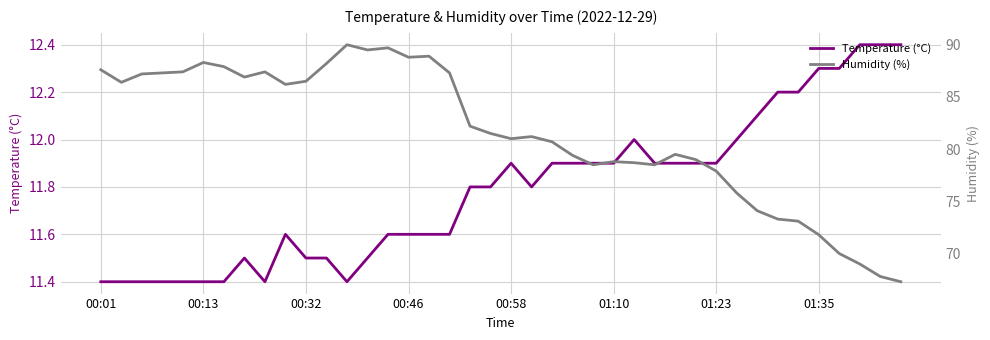

What are all the series names shown in the legend?

Temperature (°C), Humidity (%)